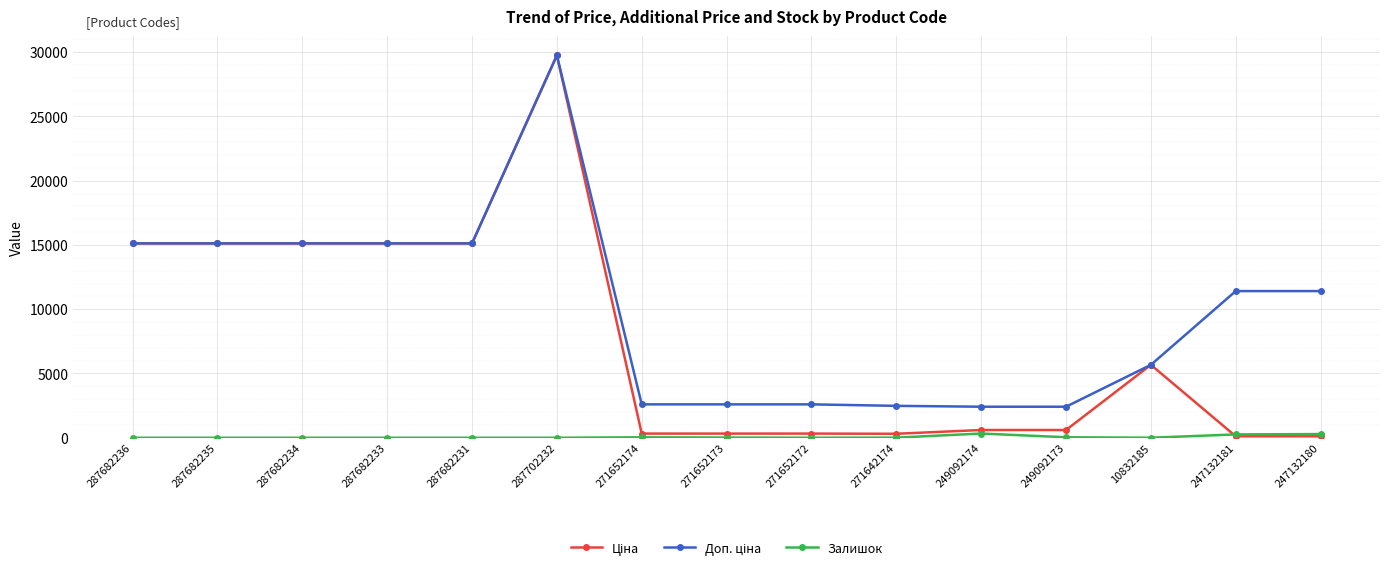

Count the number of data series in this chart.

3